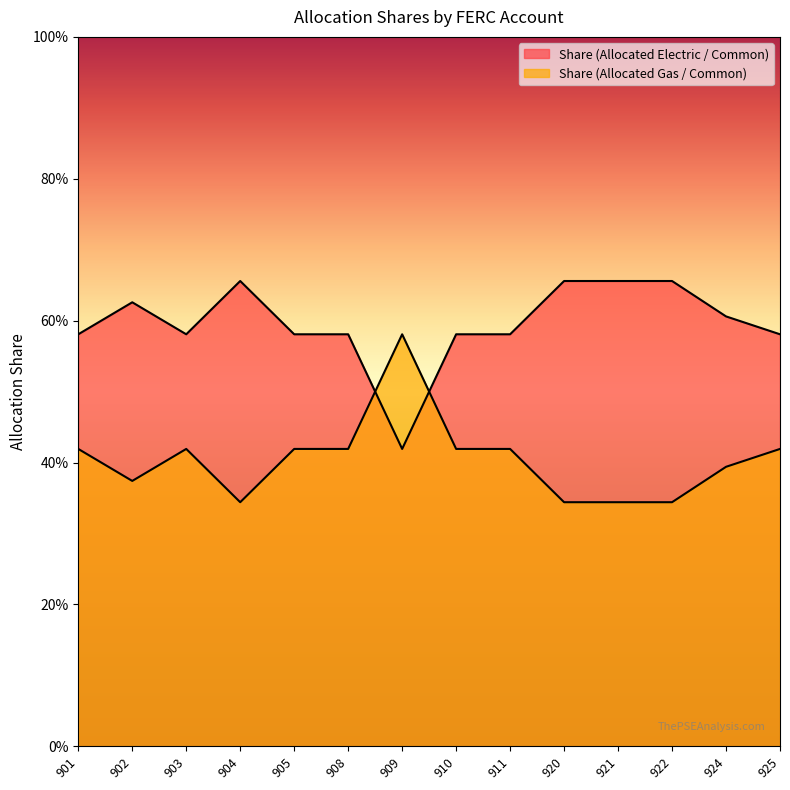

True or false: Share (Allocated Electric / Common) has more than 2 points higher than both neighbors.

False